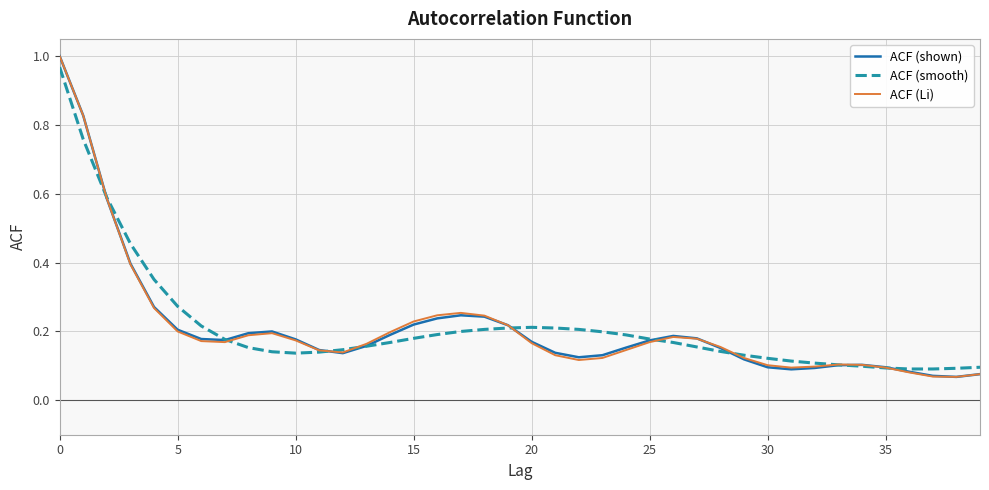

What is the maximum value for ACF (shown)?

1.0